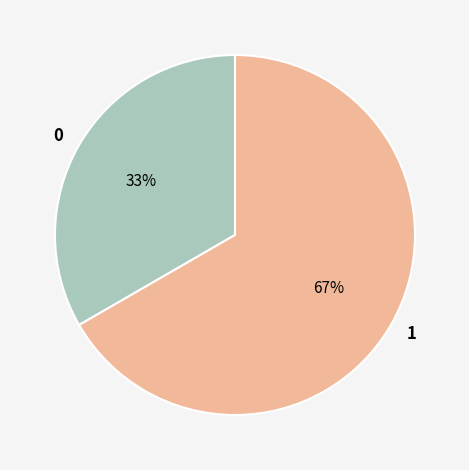

The 1 slice represents 43% of the pie. True or false?

False